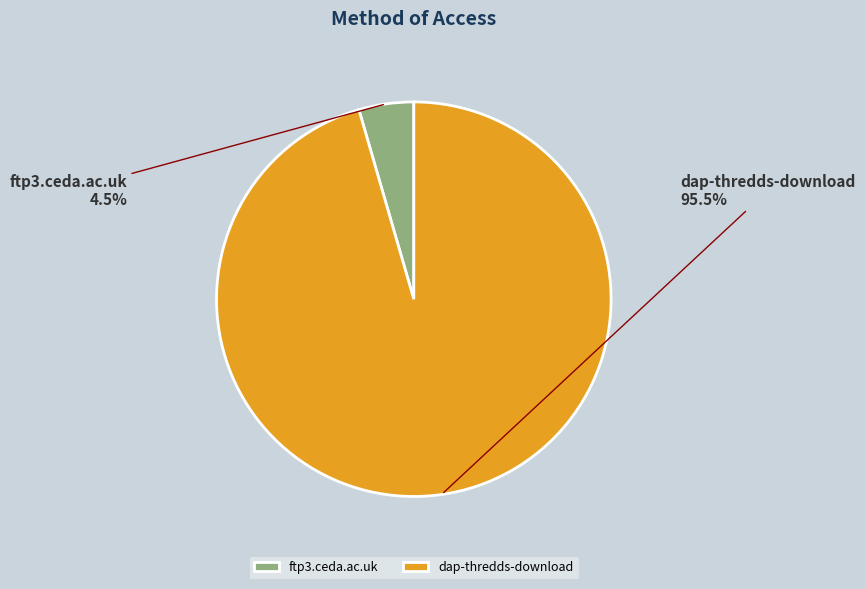

Rank the categories by value from highest to lowest.

dap-thredds-download, ftp3.ceda.ac.uk